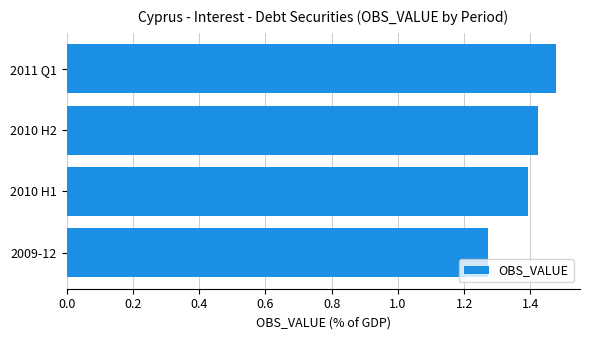

What is the difference between the maximum and second lowest values?

0.1